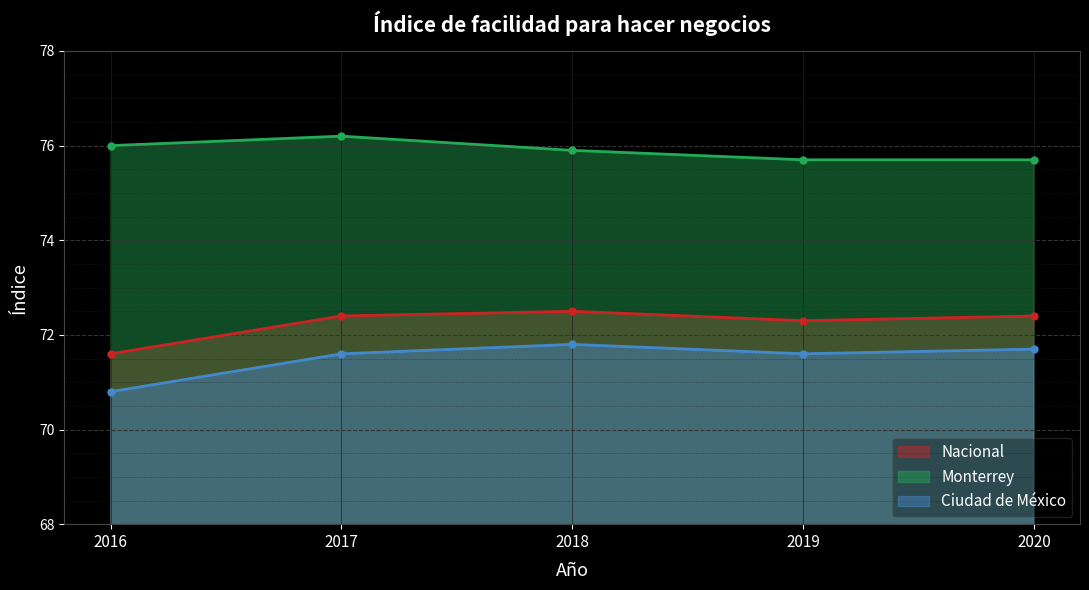

What is the difference between the Ciudad de México values at 2016 and 2020?

0.9